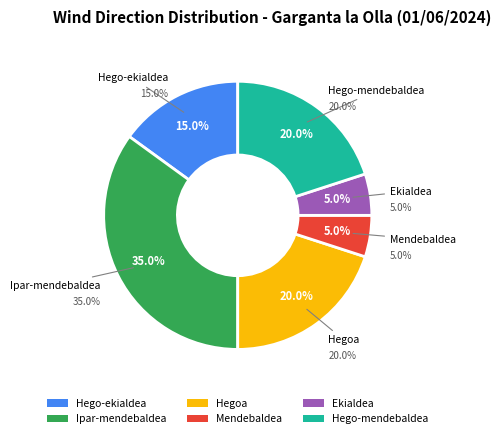

What is the smallest slice in the pie chart?

Mendebaldea